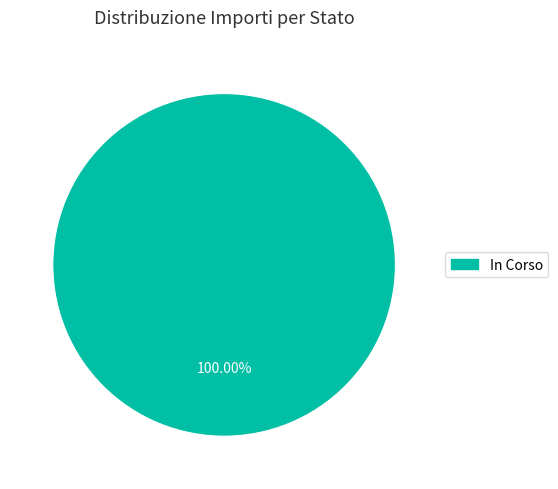

Is there a majority slice in this chart?

Yes